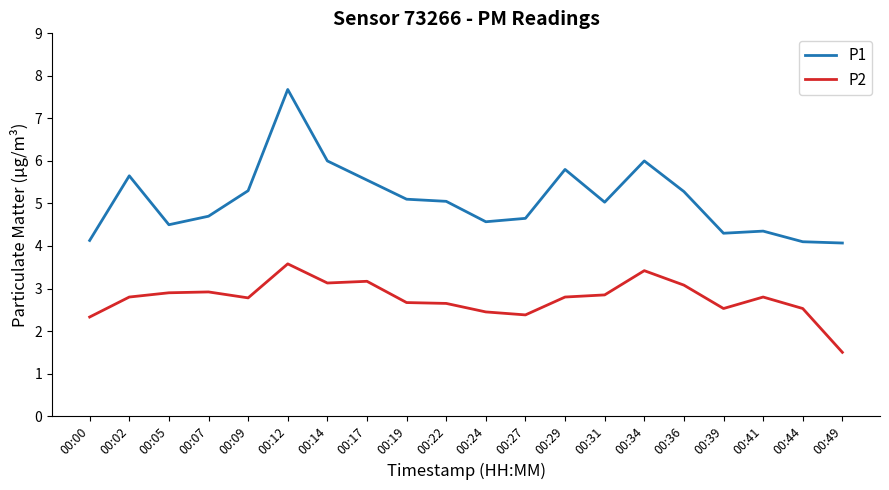

What are all the series names shown in the legend?

P1, P2